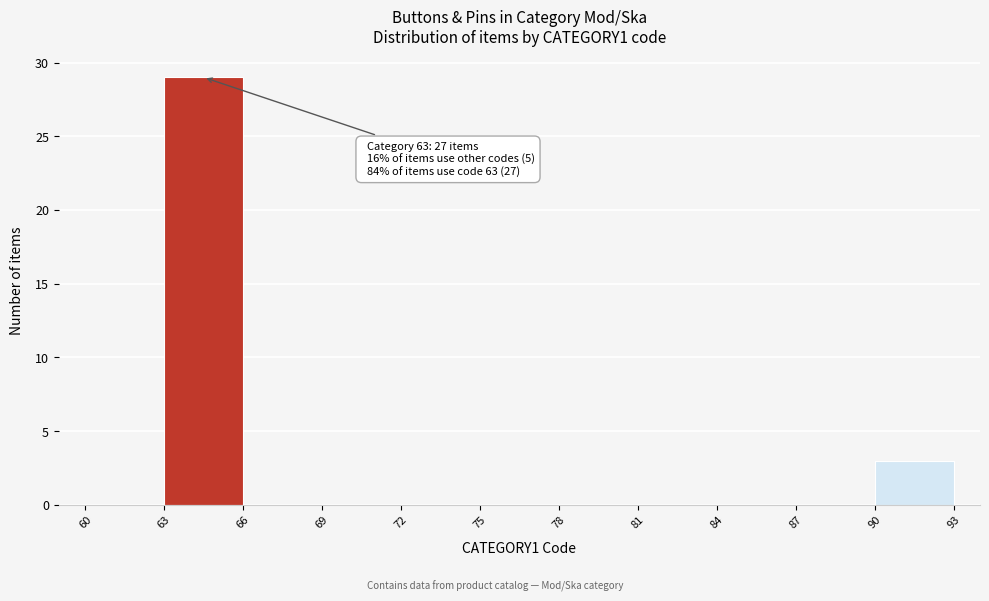

Over which range of the x-axis is the bar tallest?

63 to 66